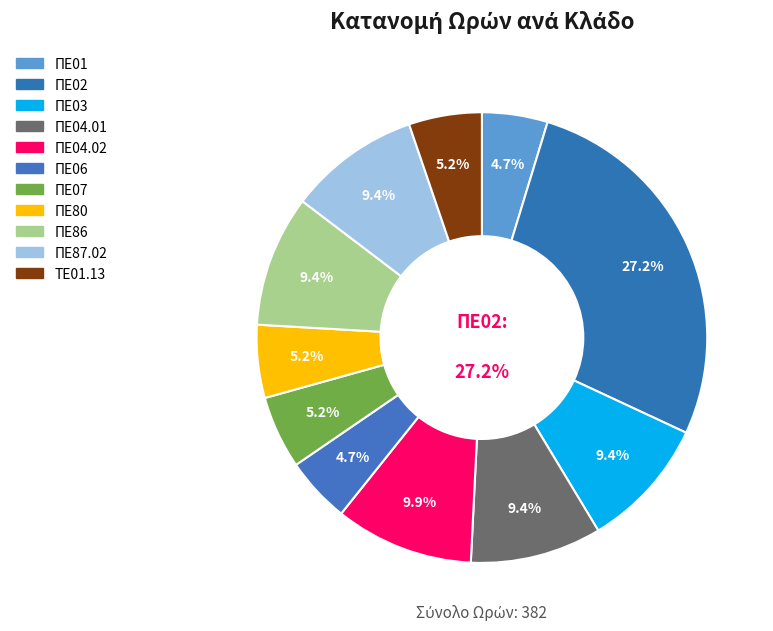

What percentage is the ΠΕ03 slice, to the nearest percent?

9%